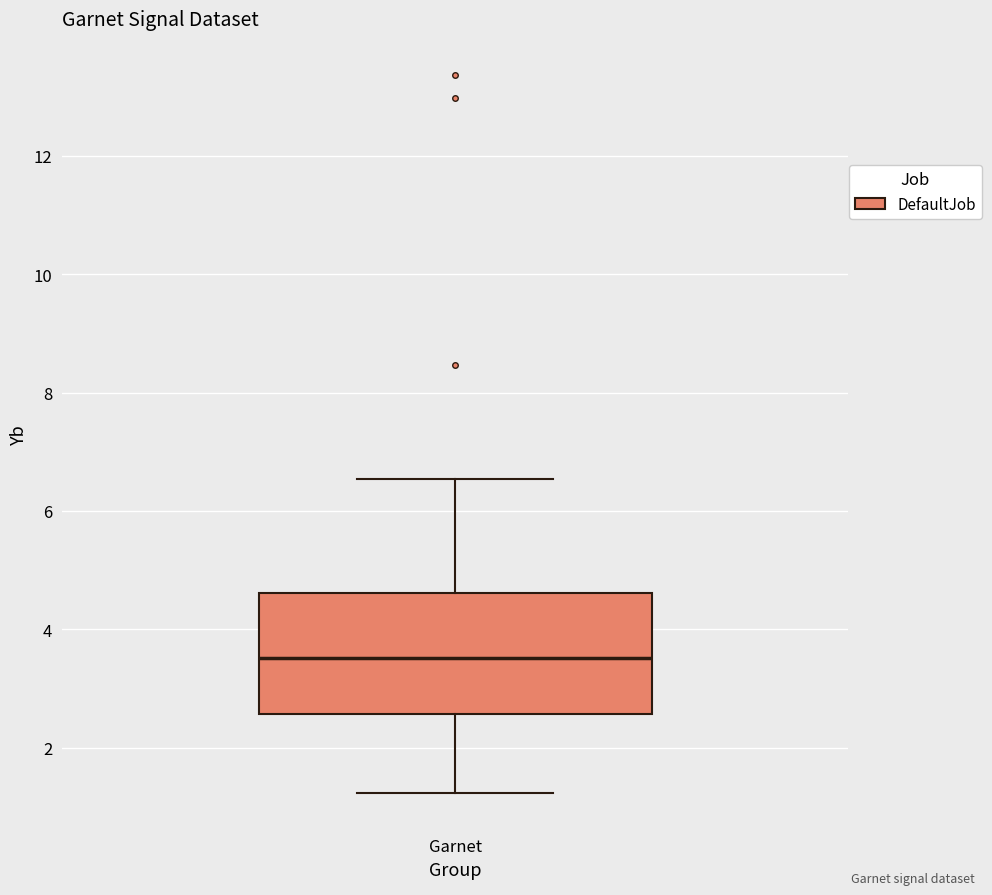

Where does the median line of the box for Garnet sit on the y-axis? The values are not printed on the chart, so give them approximately, as read against the axis.

3.6